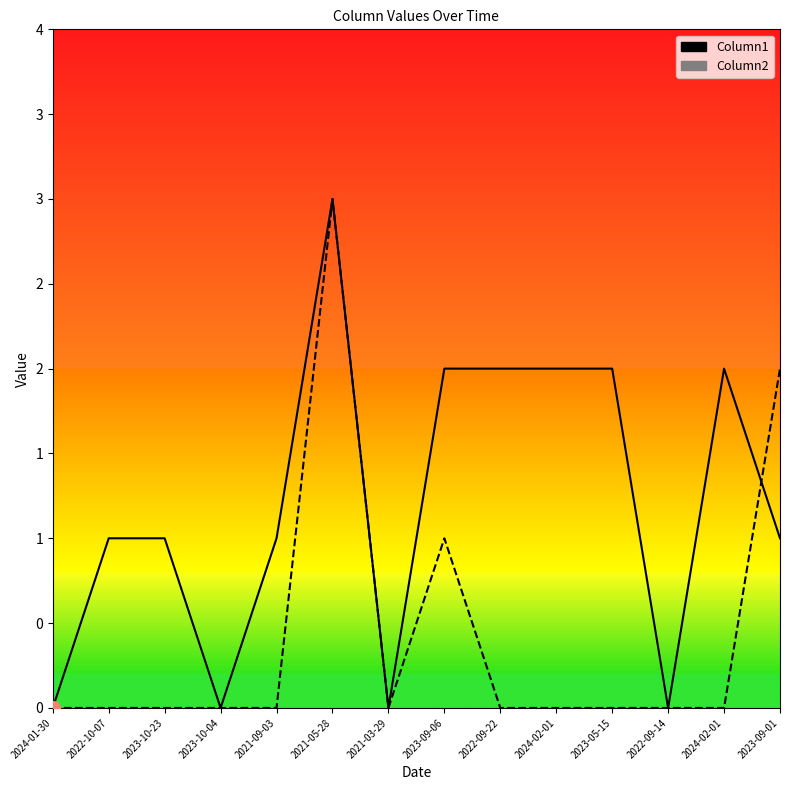

Rank the categories by Column2 value from lowest to highest.

2024-01-30, 2022-10-07, 2023-10-23, 2023-10-04, 2021-09-03, 2021-03-29, 2022-09-22, 2024-02-01, 2023-05-15, 2022-09-14, 2024-02-01, 2023-09-06, 2023-09-01, 2021-05-28